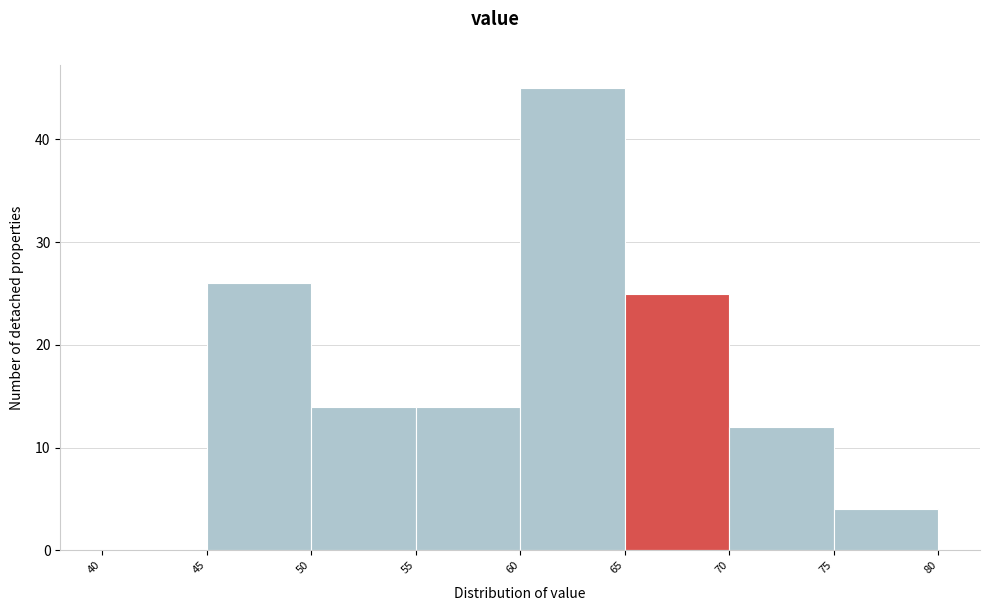

Over which range of the x-axis is the bar tallest?

60 to 65